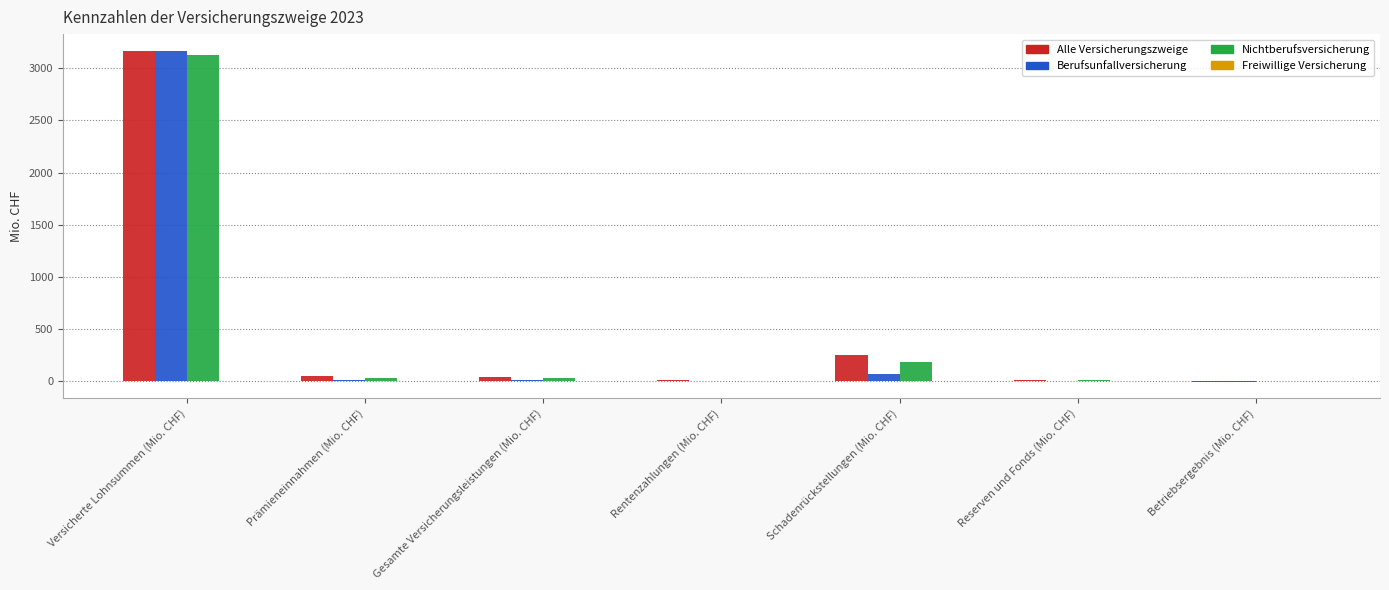

What is the sum of all Alle Versicherungszweige values?

3537.3